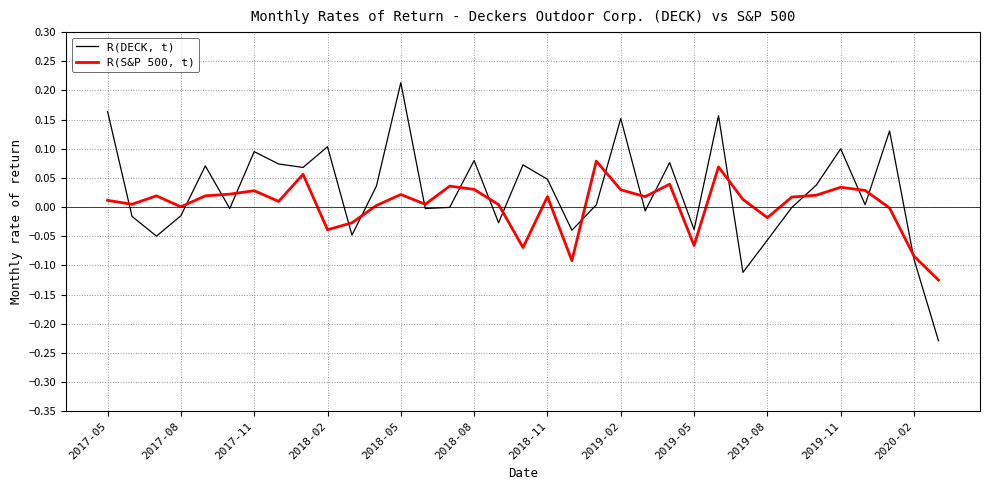

List the series in order of their overall mean, highest first.

R(DECK, t), R(S&P 500, t)